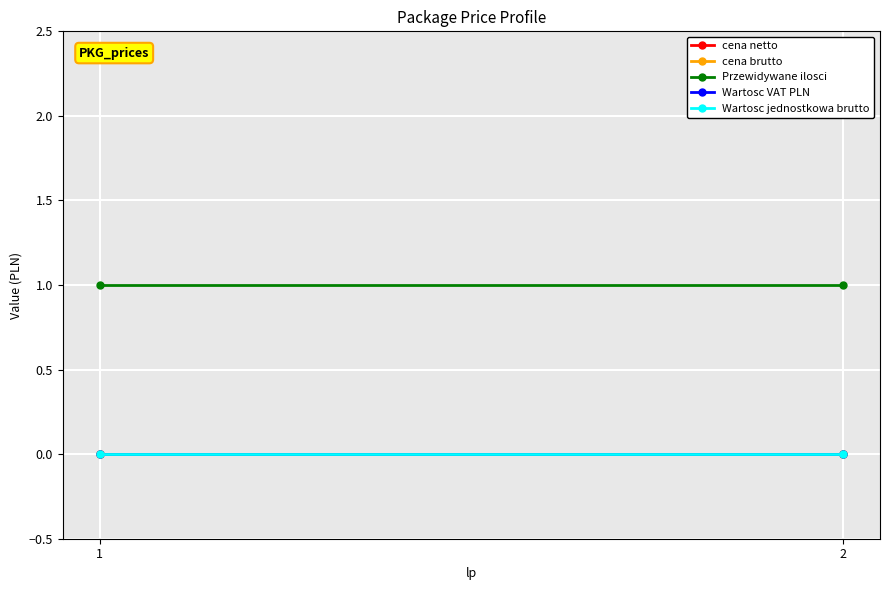

Which has a higher value, 1 or 2?

1